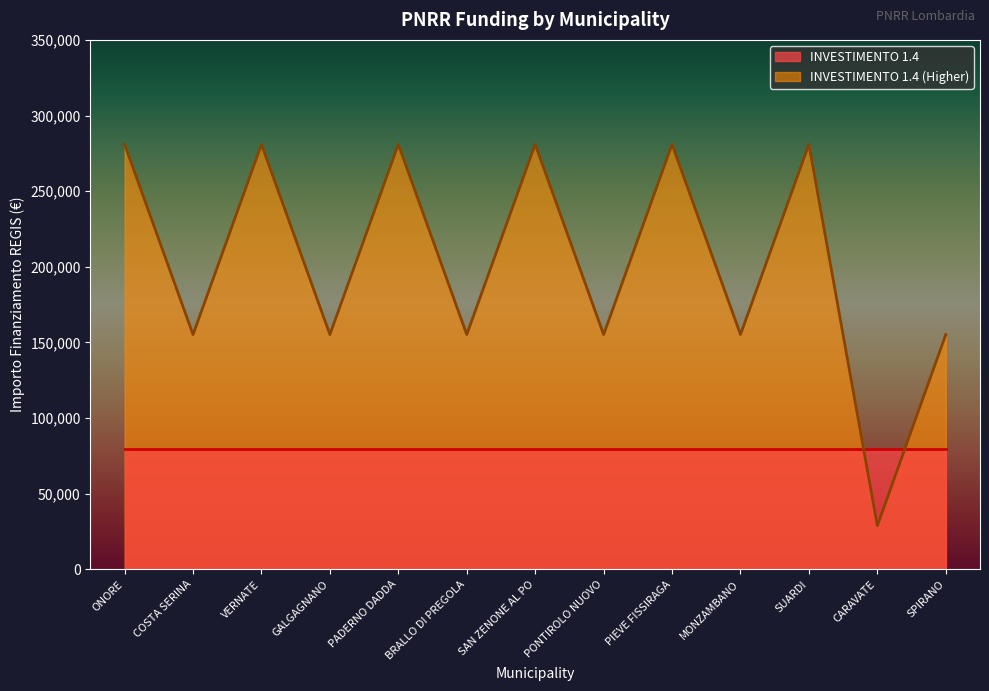

What is the label of the 11th point from the right?

VERNATE